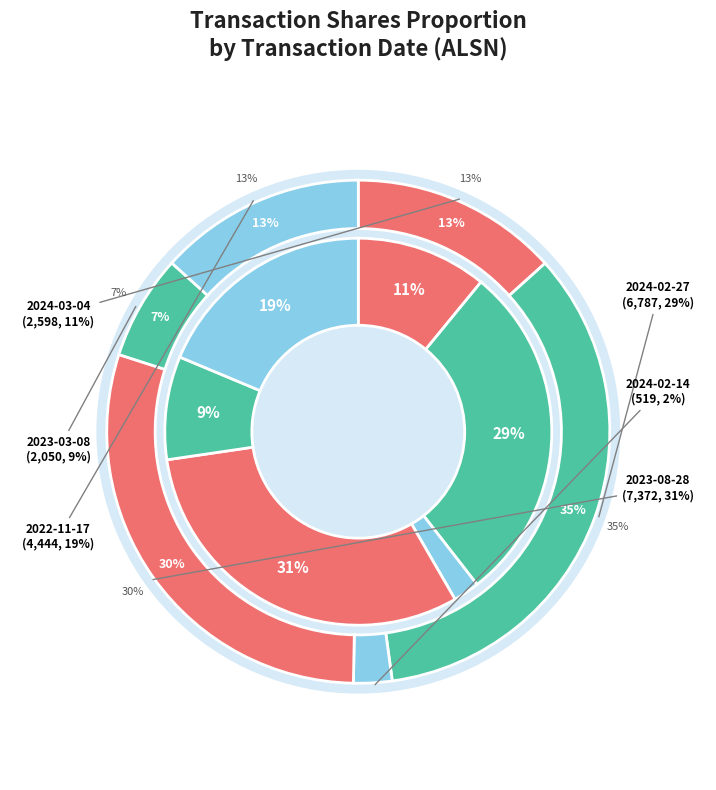

Count the number of slices in the pie.

6